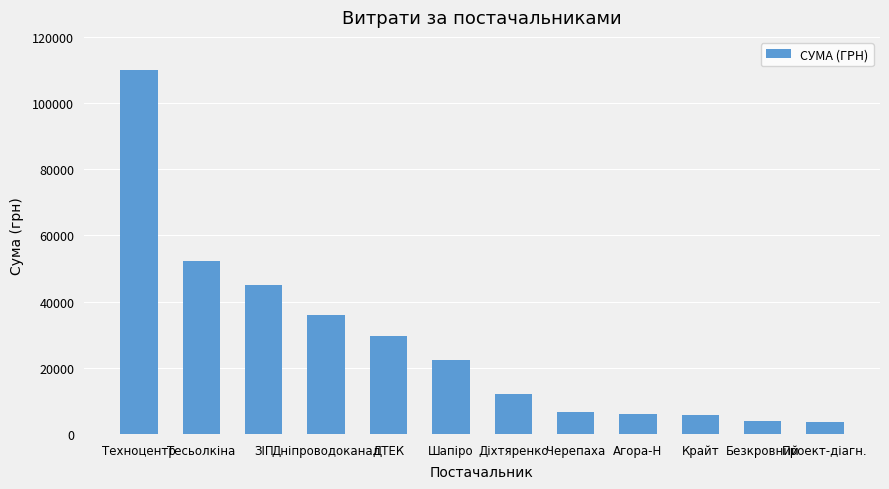

At which category does the chart reach its peak across all series?

Техноцентр